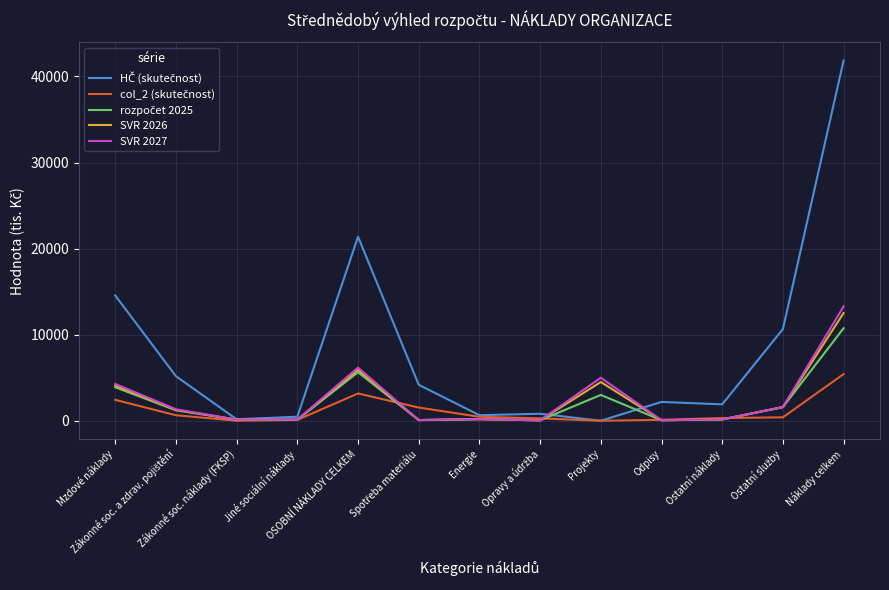

Does the chart have visible grid lines?

Yes